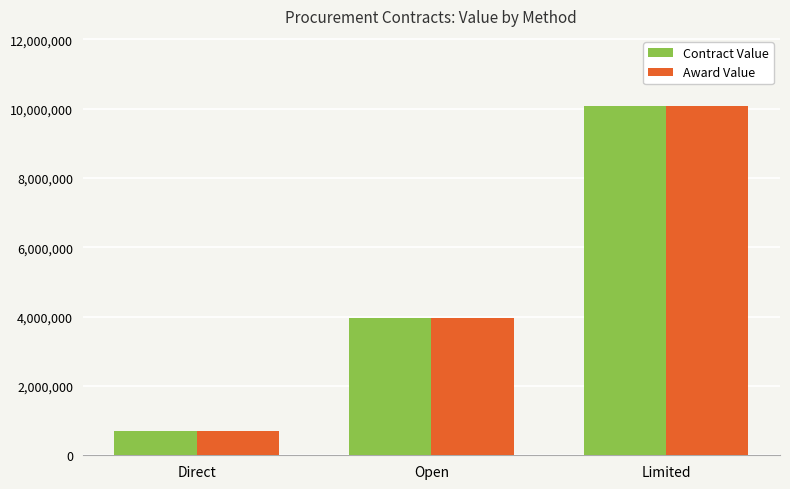

True or false: Award Value has a value of 6448862.1 at Open.

False